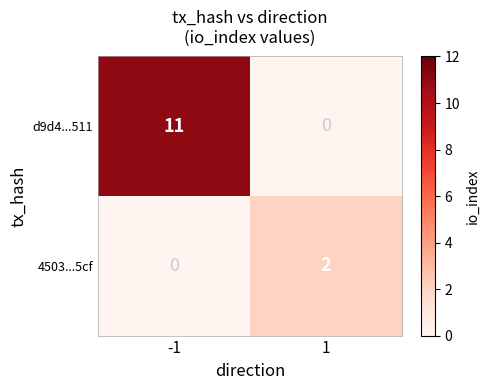

Which series has the largest total across all categories?

d9d4...511